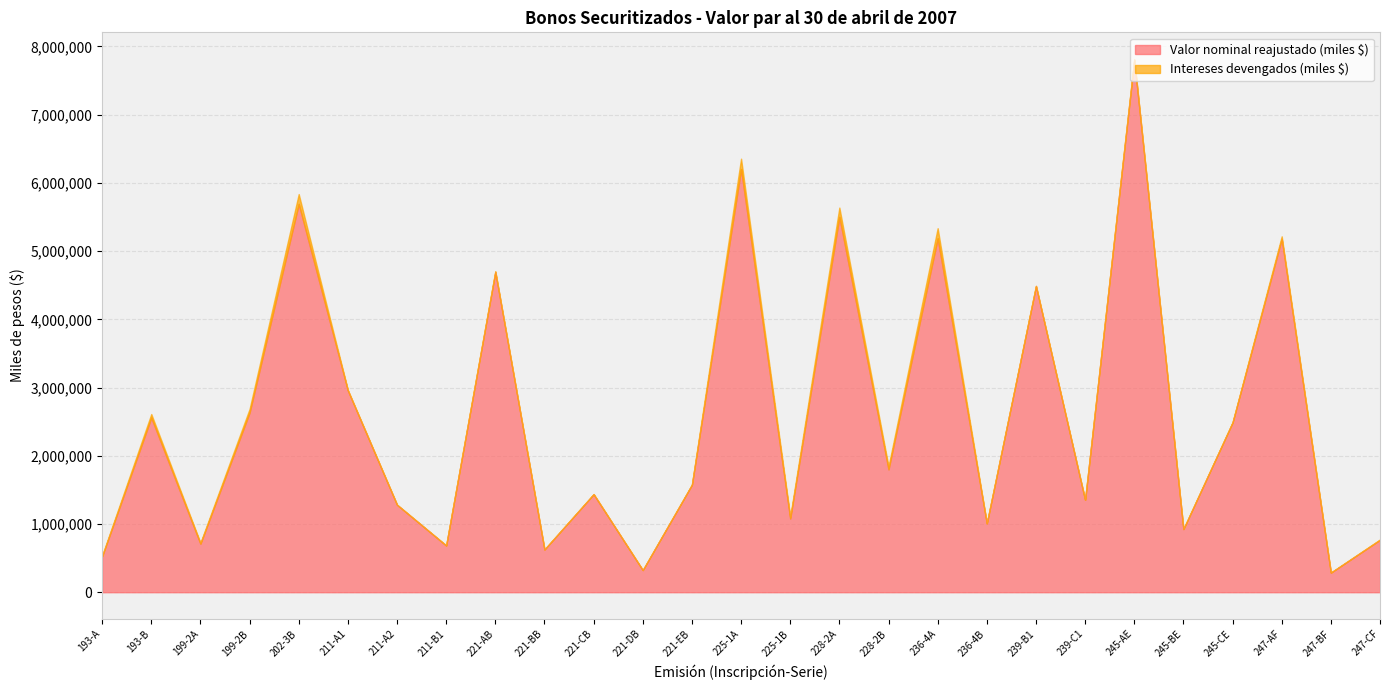

The value of Valor nominal reajustado (miles $) at 236-4A is 3381141. True or false?

False